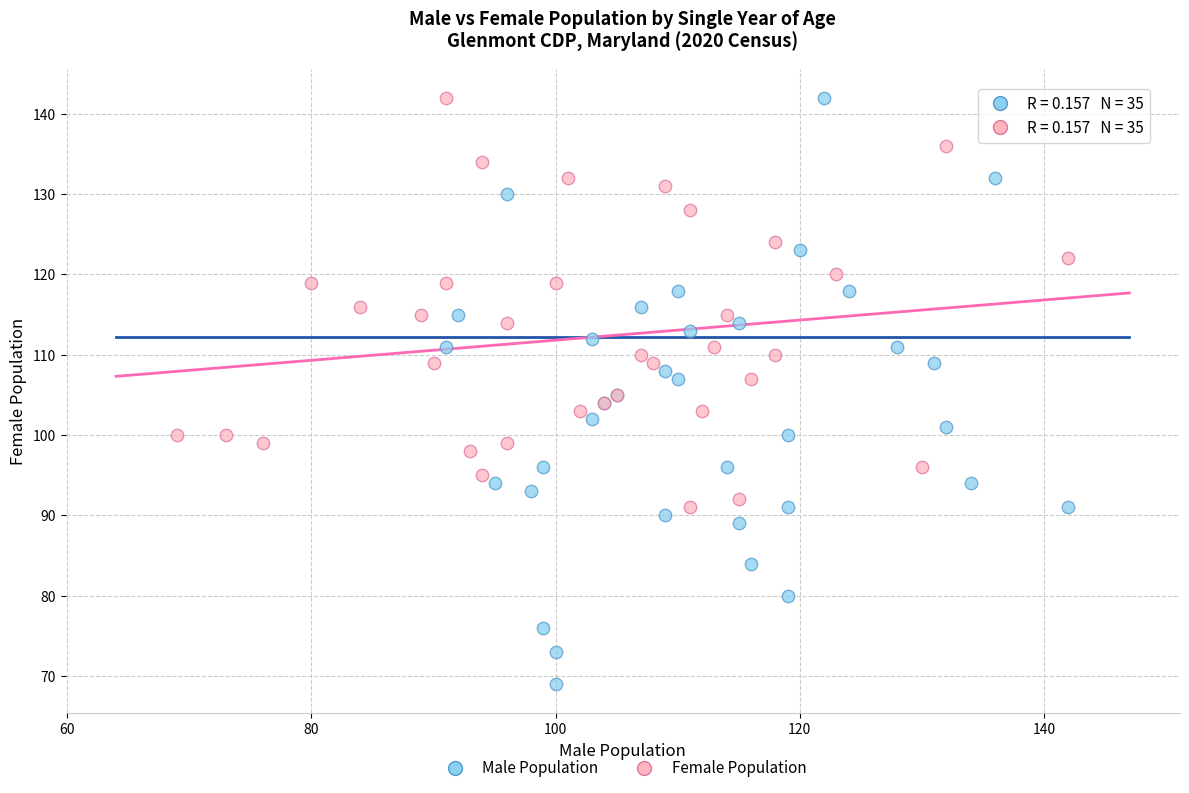

Which series has the largest Y range (max minus min)?

Male Population